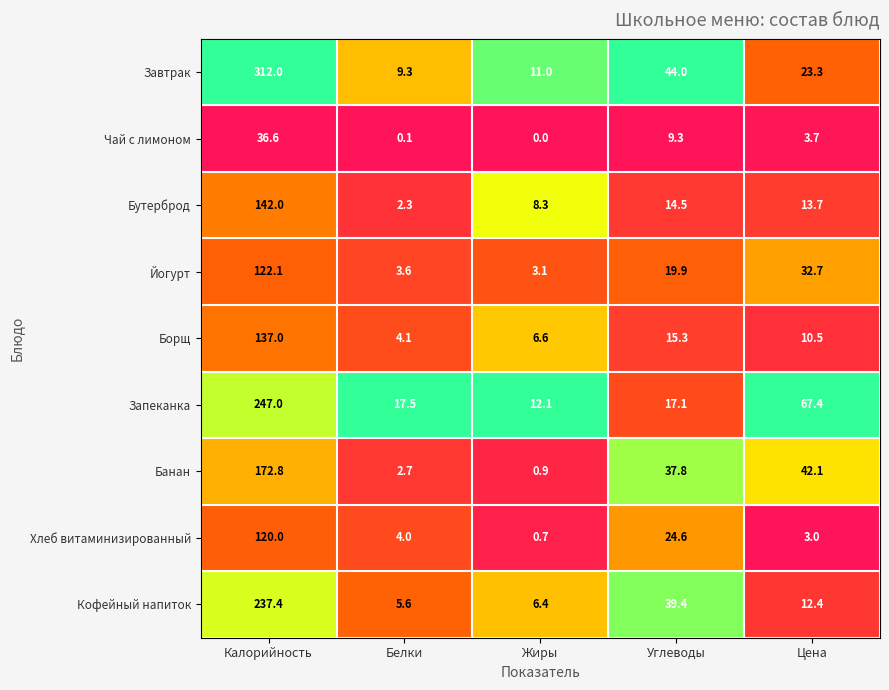

What is the maximum value shown in the chart?

312.0